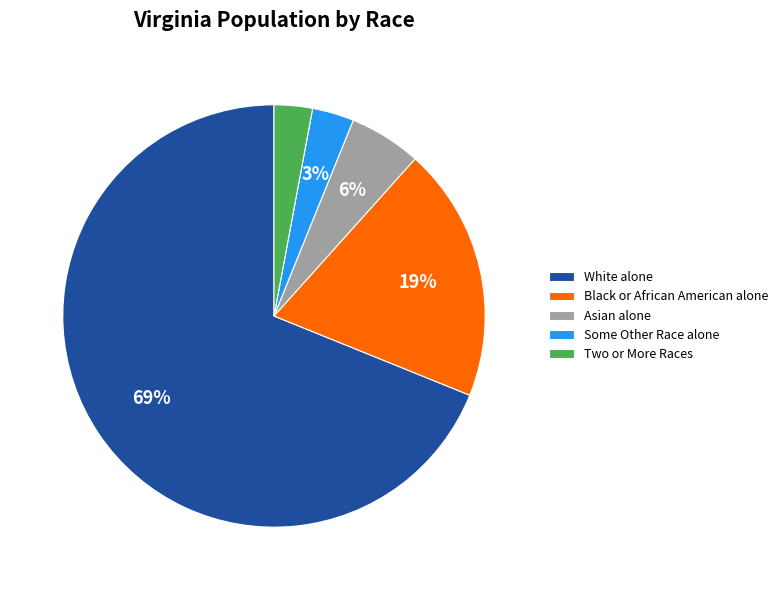

To the nearest percent, what percentage of the pie is Two or More Races?

3%